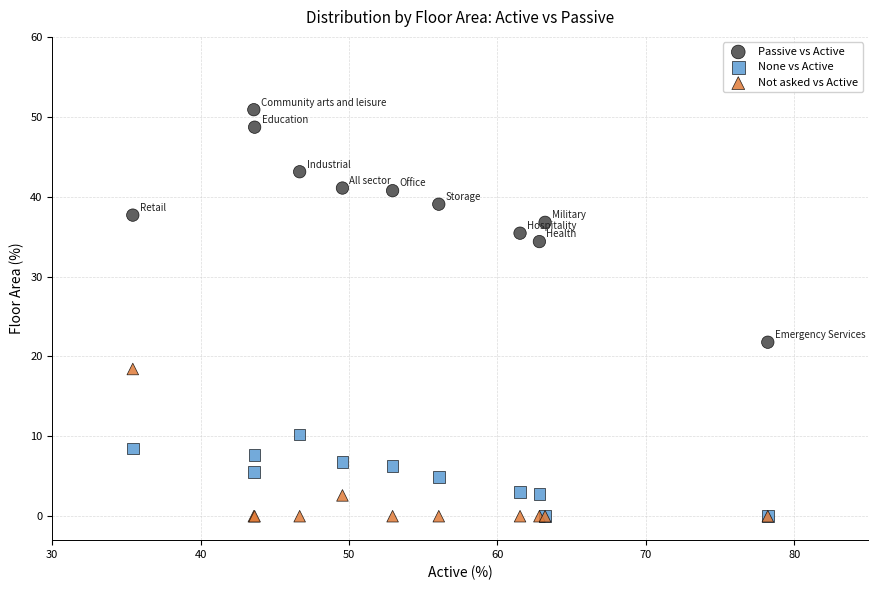

Across all series, what Y value is closest to 25?

21.8